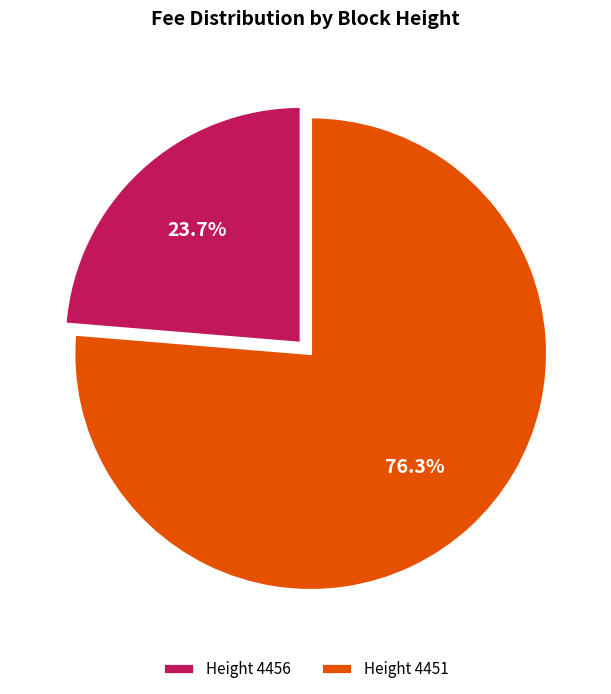

Rank the categories by value from highest to lowest.

Height 4451, Height 4456